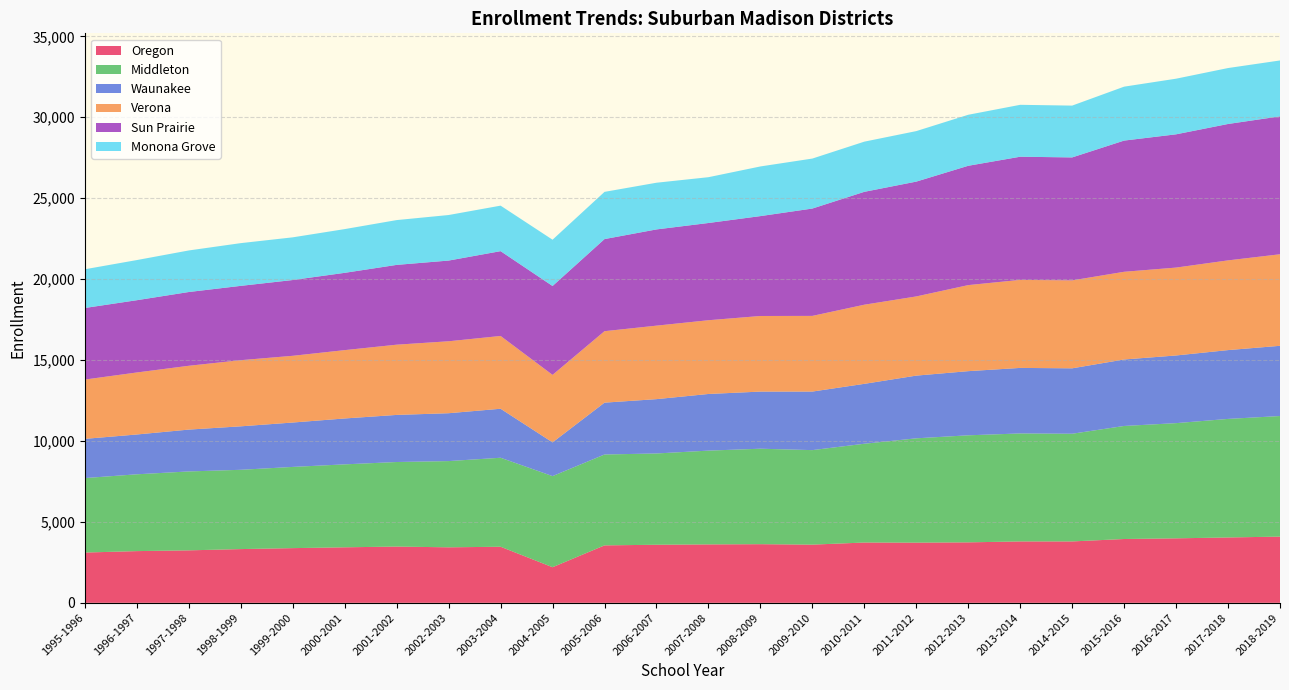

Reading left to right, what are all the values shown in this chart?

Oregon: 3106	3195	3242	3320	3379	3430	3476	3429	3465	2200	3549	3588	3609	3623	3595	3725	3718	3736	3793	3793	3943	3984	4038	4091
Middleton: 4602	4746	4876	4899	5018	5125	5224	5328	5499	5629	5616	5640	5795	5899	5840	6104	6446	6614	6672	6654	6984	7118	7325	7450
Waunakee: 2423	2460	2585	2686	2743	2836	2910	2958	3027	2084	3203	3357	3500	3529	3618	3701	3874	3964	4049	4042	4108	4181	4252	4339
Verona: 3664	3831	3943	4087	4122	4222	4339	4445	4497	4170	4415	4540	4556	4671	4675	4889	4892	5316	5439	5433	5418	5430	5543	5656
Sun Prairie: 4423	4466	4558	4592	4683	4776	4931	4987	5240	5493	5691	5946	6008	6172	6633	6975	7095	7373	7610	7598	8107	8234	8428	8521
Monona Grove: 2392	2480	2568	2640	2637	2702	2768	2814	2812	2859	2917	2885	2830	3068	3088	3100	3121	3152	3207	3201	3332	3437	3456	3454